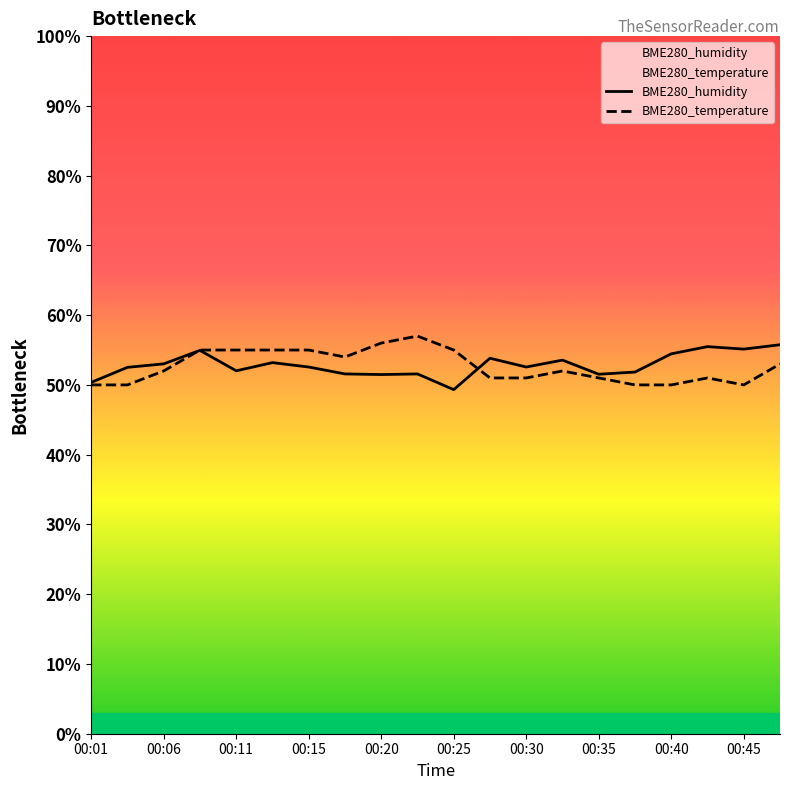

True or false: BME280_temperature and BME280_humidity cross at least once.

True